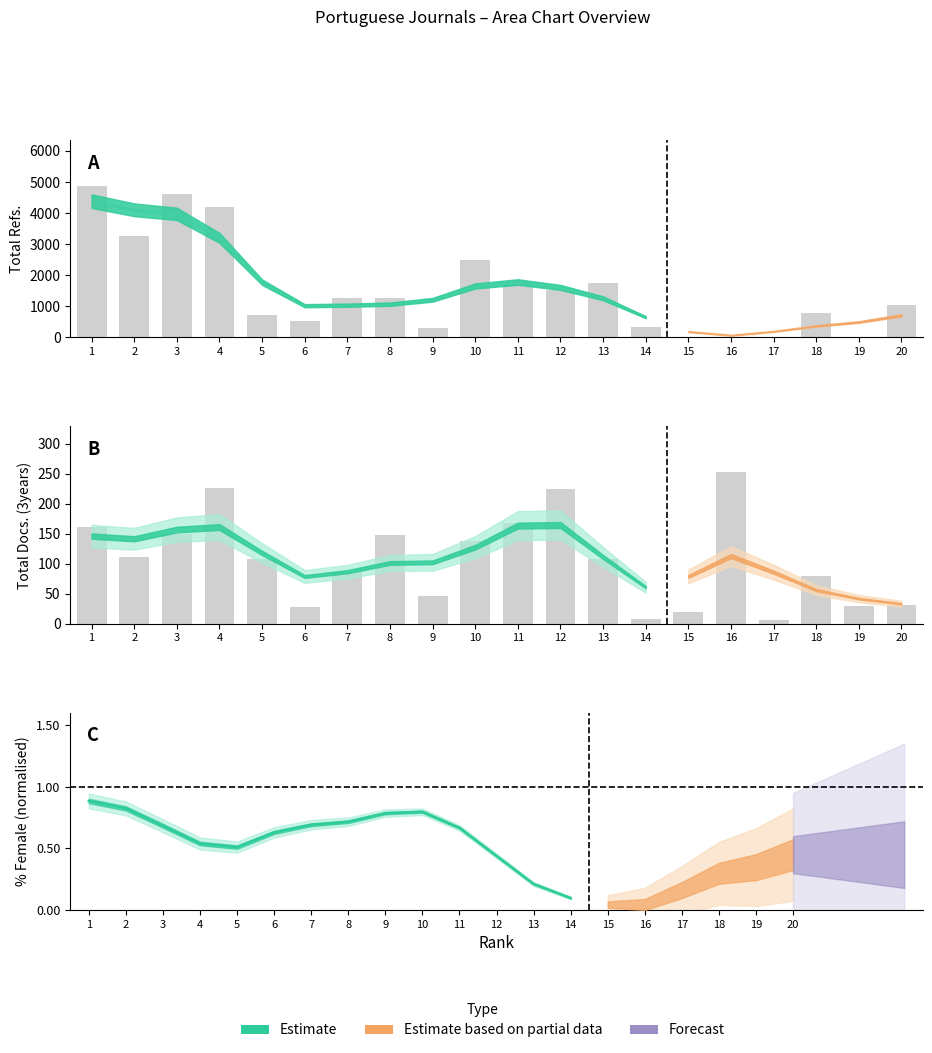

Which series has the largest total across all categories?

Total Refs.